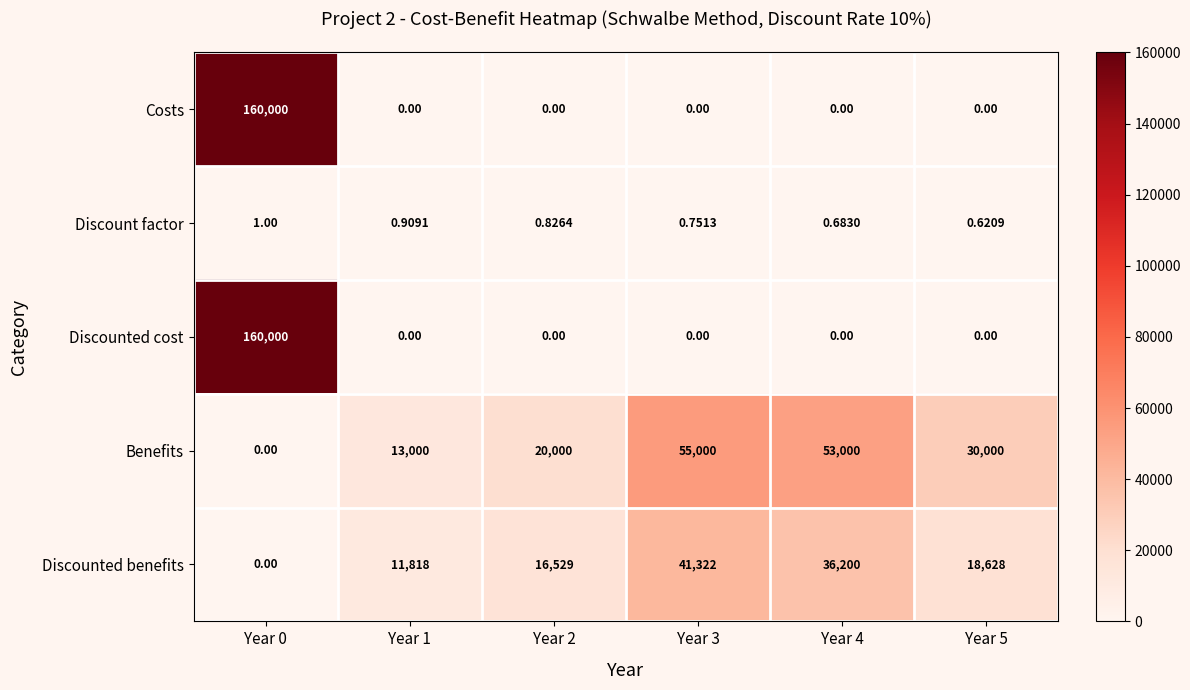

Which series changed the most between Year 3 and Year 4?

Discounted benefits